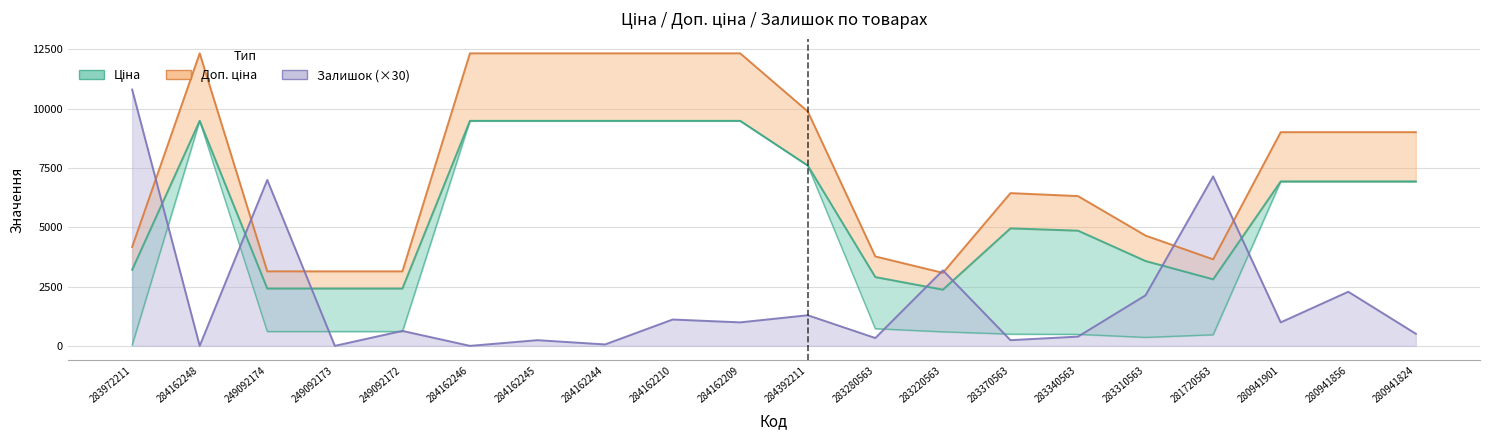

How many series are shown in this chart?

3